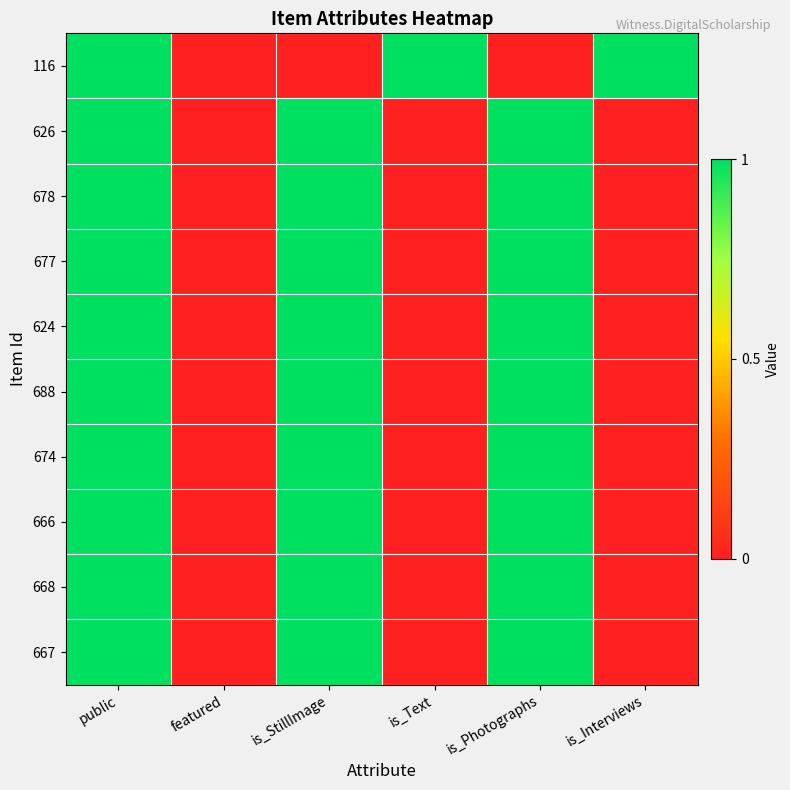

Which series has the largest total across all categories?

116